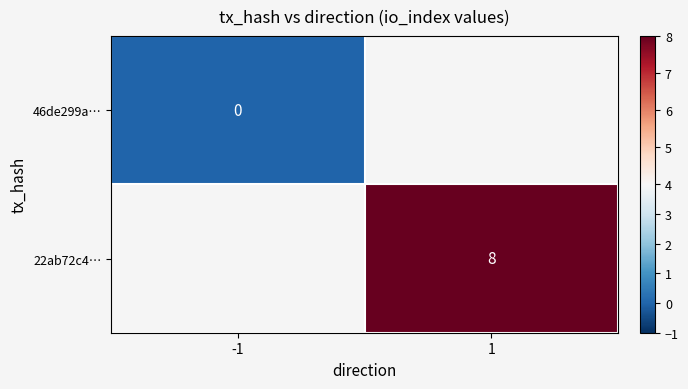

How many values in 22ab72c4… are above zero?

1